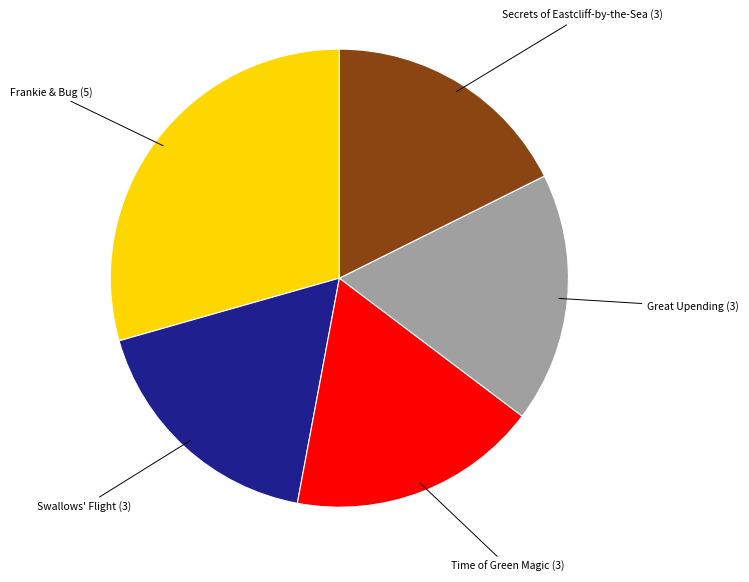

Does any single category account for the majority?

No